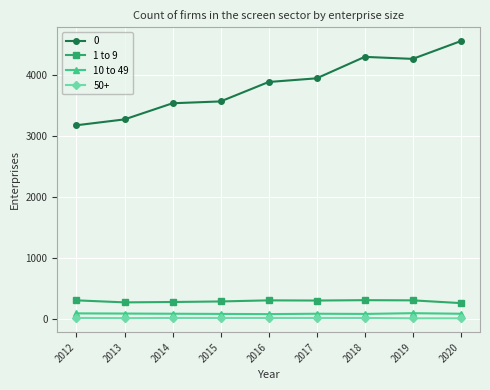

Is the value of 1 to 9 at 2012 greater than the value of 10 to 49 at 2013?

Yes